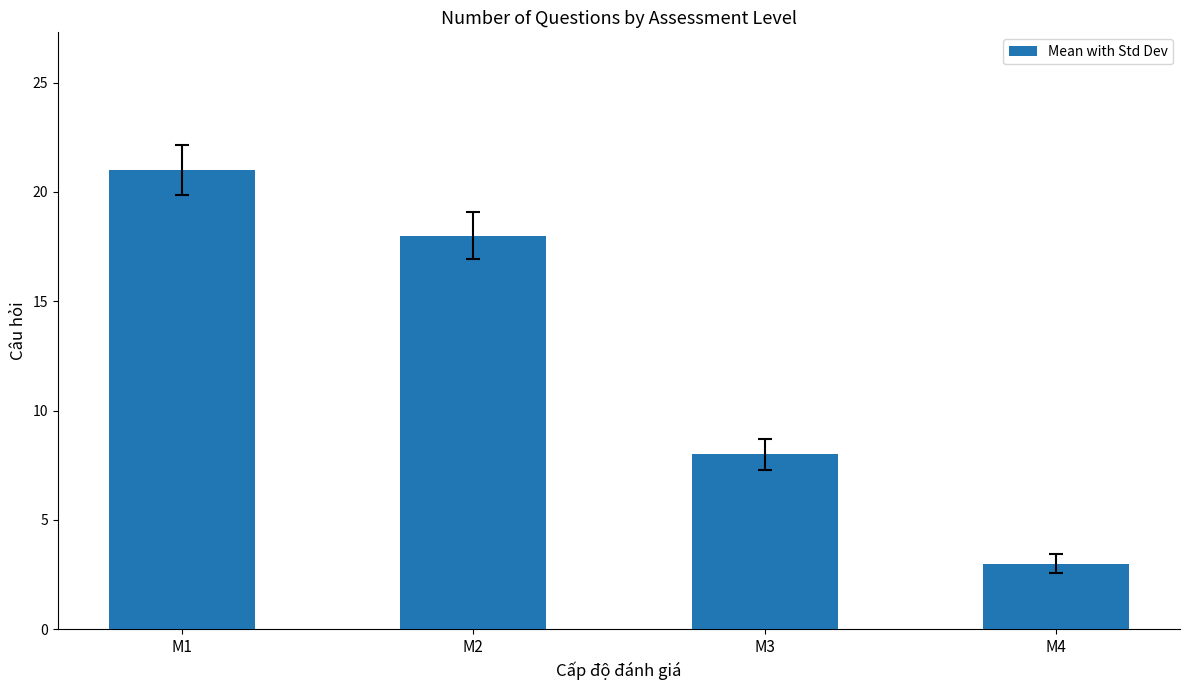

What is the value of the 4th bar from the left?

3